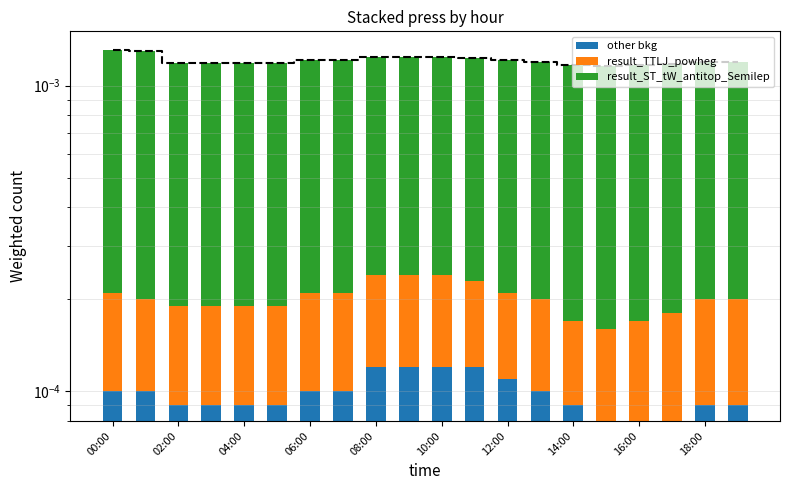

True or false: other bkg has a value of 0.0 at 14:00.

False